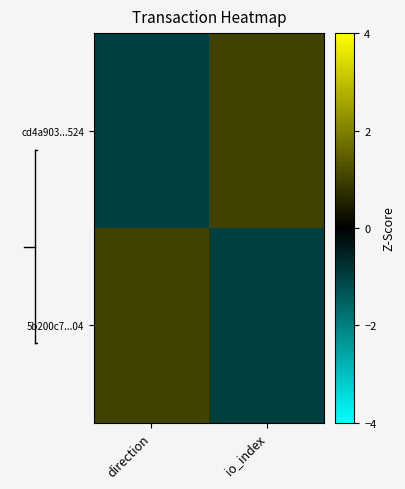

At io_index, list the series in order from largest to smallest.

cd4a903...524, 5b200c7...04